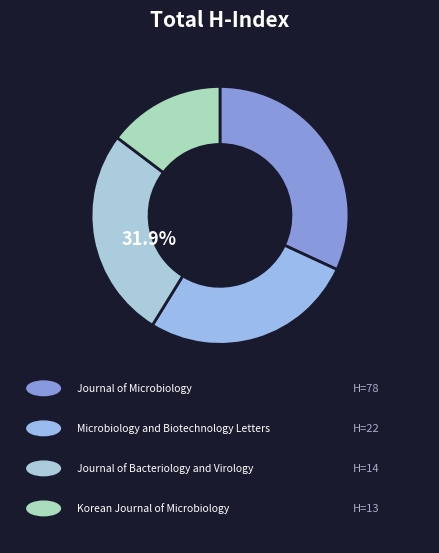

Rank the categories by value from lowest to highest.

Korean Journal of Microbiology, Journal of Bacteriology and Virology, Microbiology and Biotechnology Letters, Journal of Microbiology